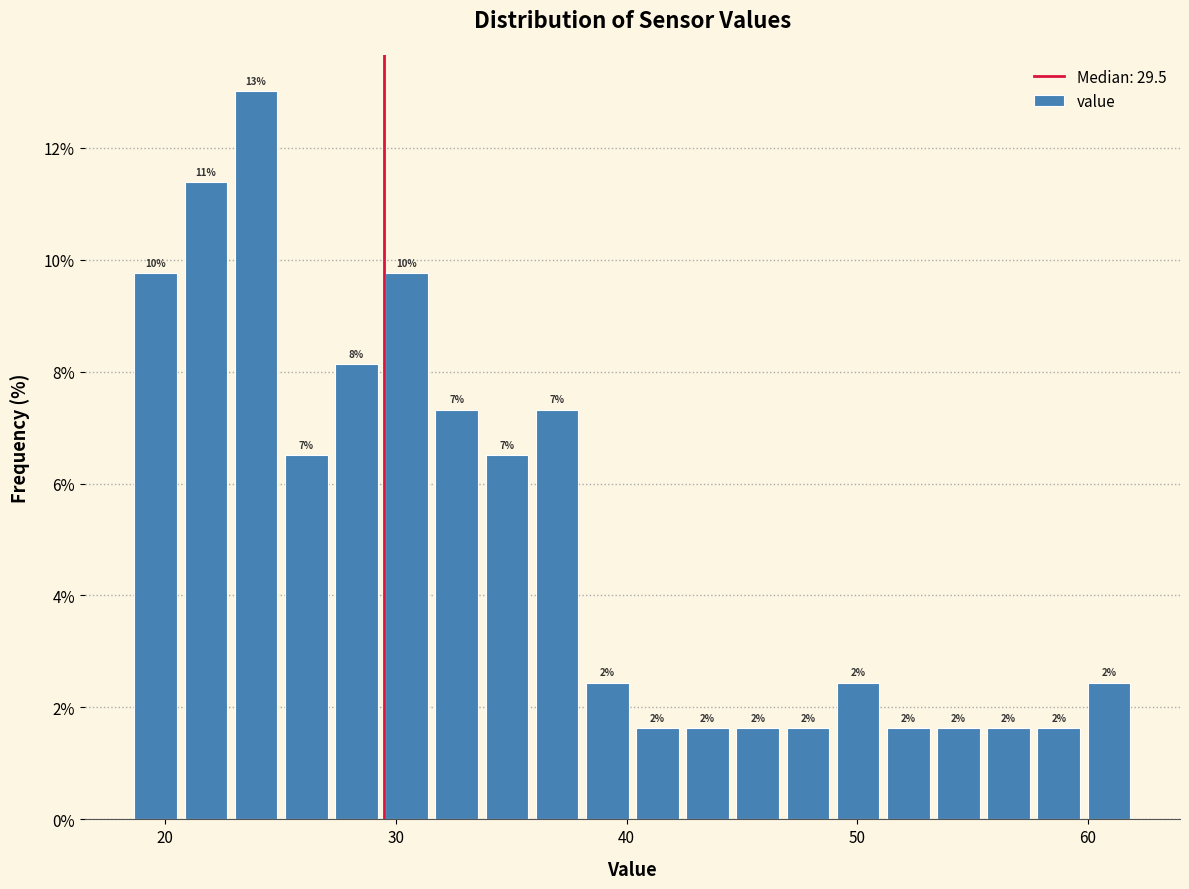

Read against the x-axis, roughly where is the centre of the tallest bar?

24